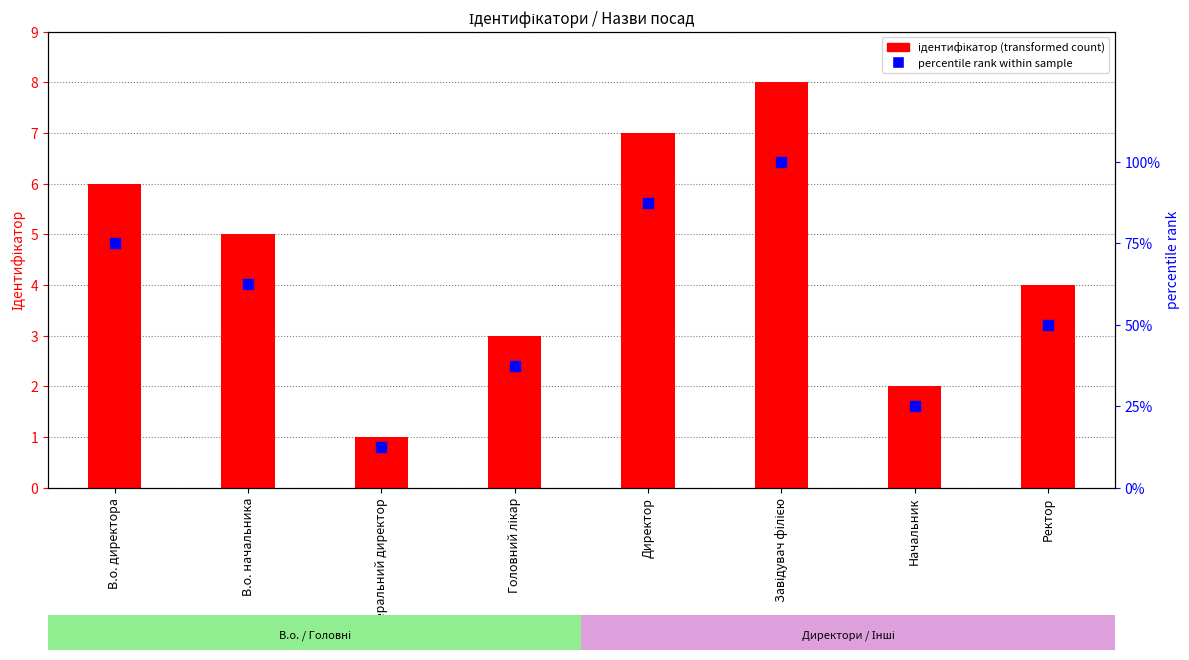

Which series has the largest total across all categories?

percentile rank within sample